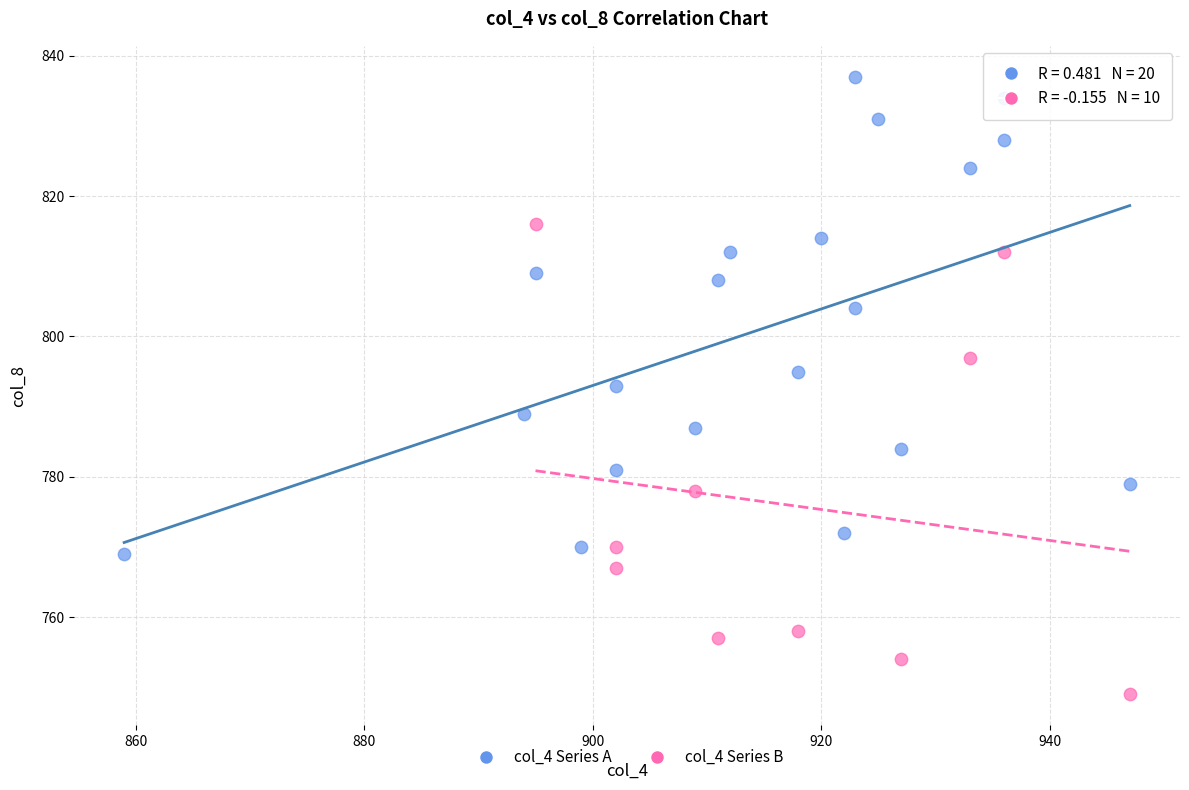

Which series contains the lowest Y value?

col_4 Series B